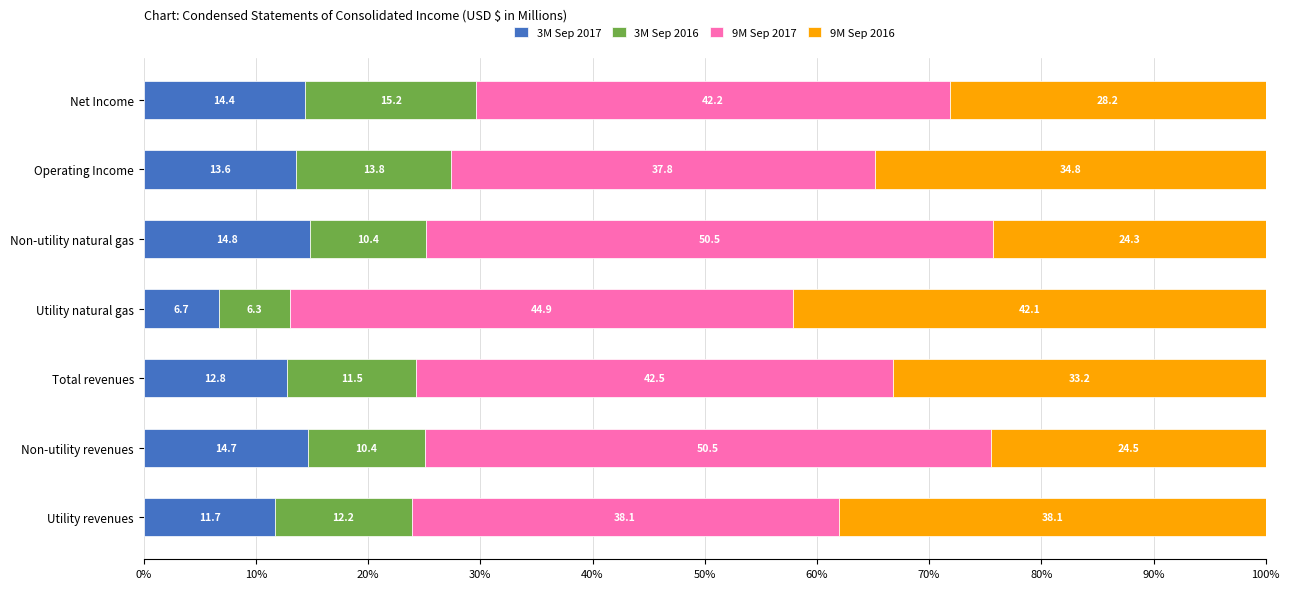

True or false: 3M Sep 2017 has a value of 13.6 at Operating Income.

True